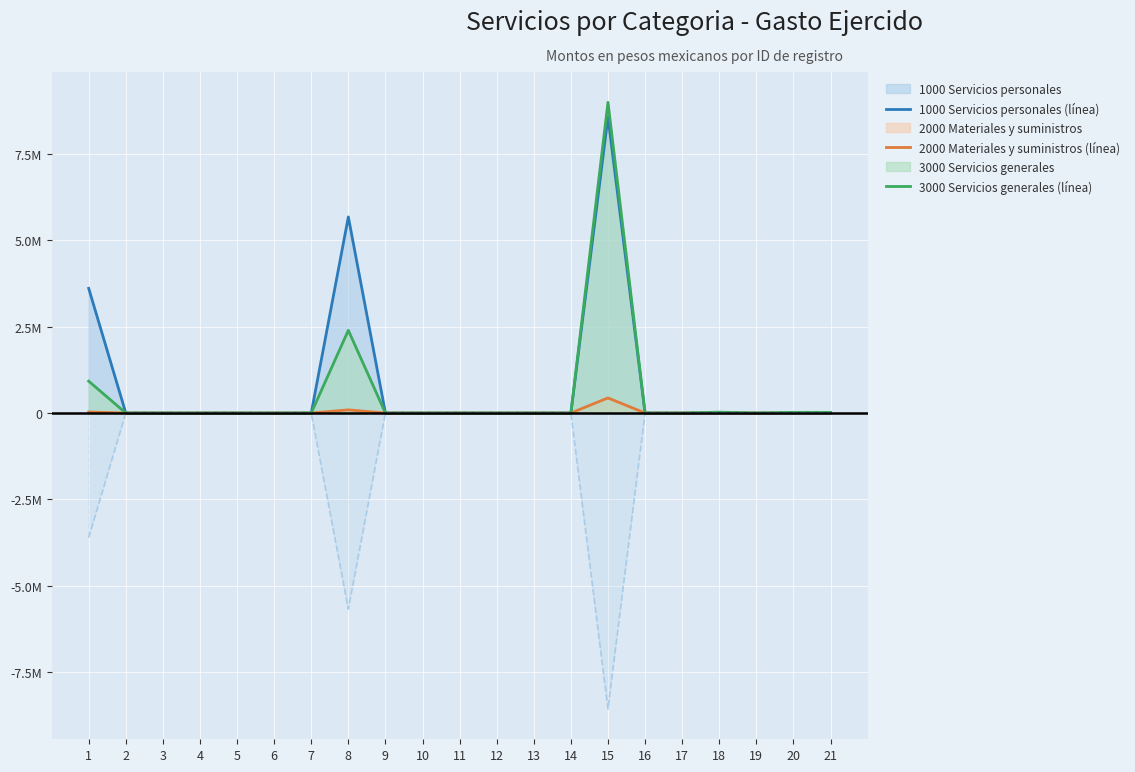

What are all the series names shown in the legend?

1000 Servicios personales, 2000 Materiales y suministros, 3000 Servicios generales